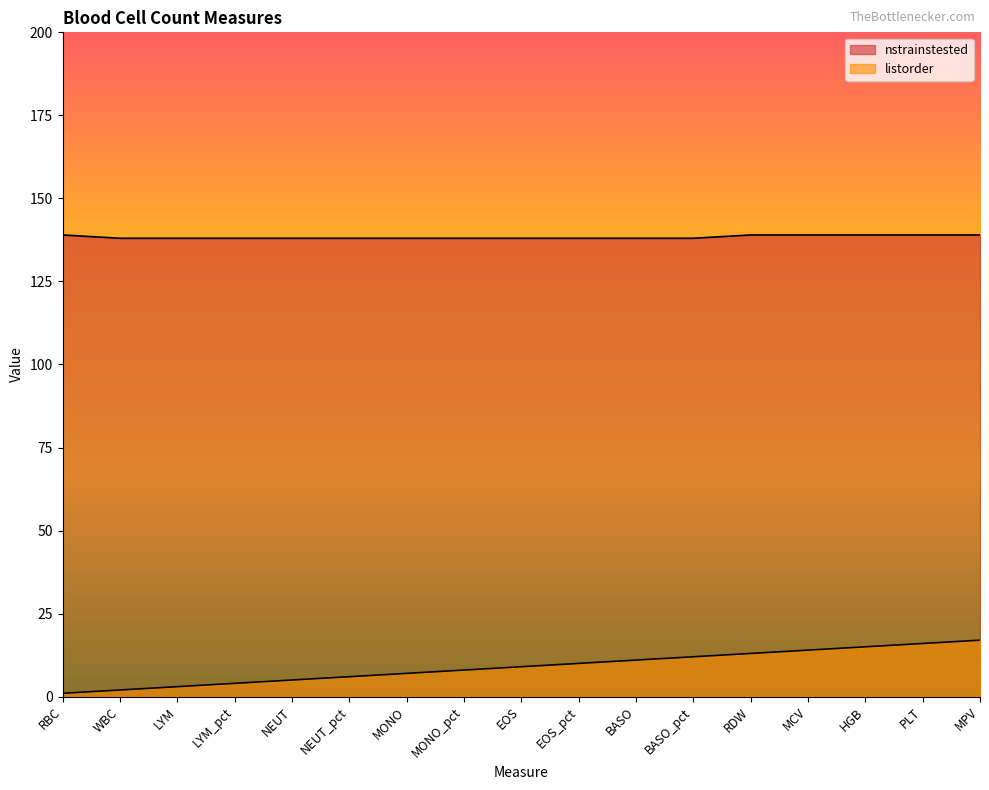

What is the difference between the listorder values at MONO_pct and PLT?

8